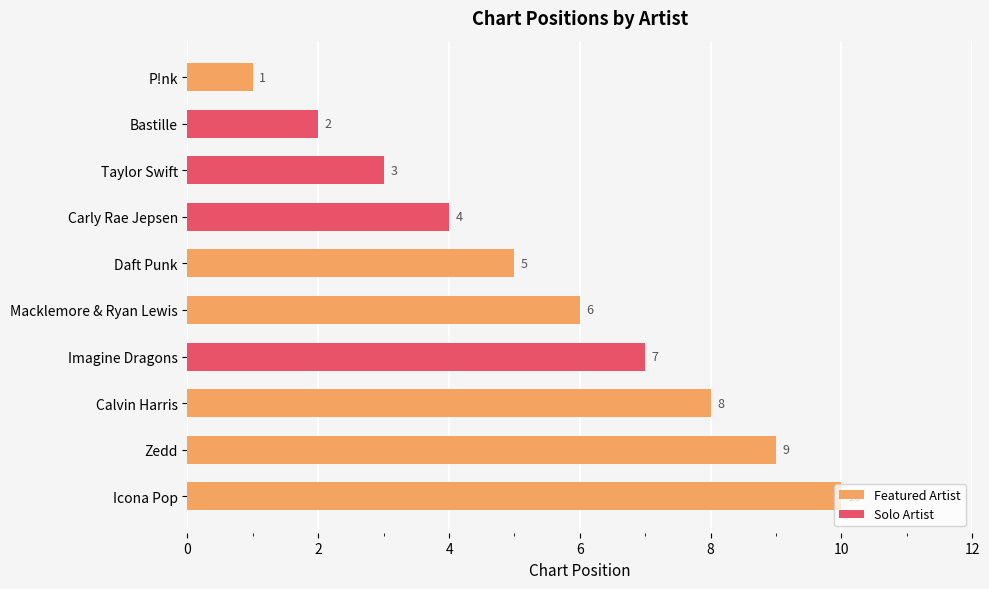

What is the approximate value at Daft Punk?

5